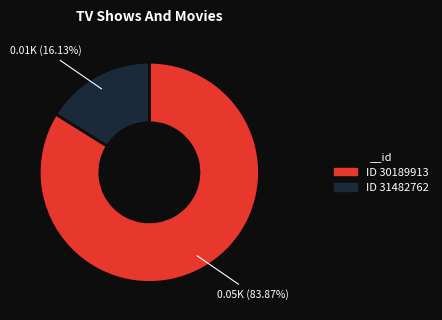

Does any single category account for the majority?

Yes